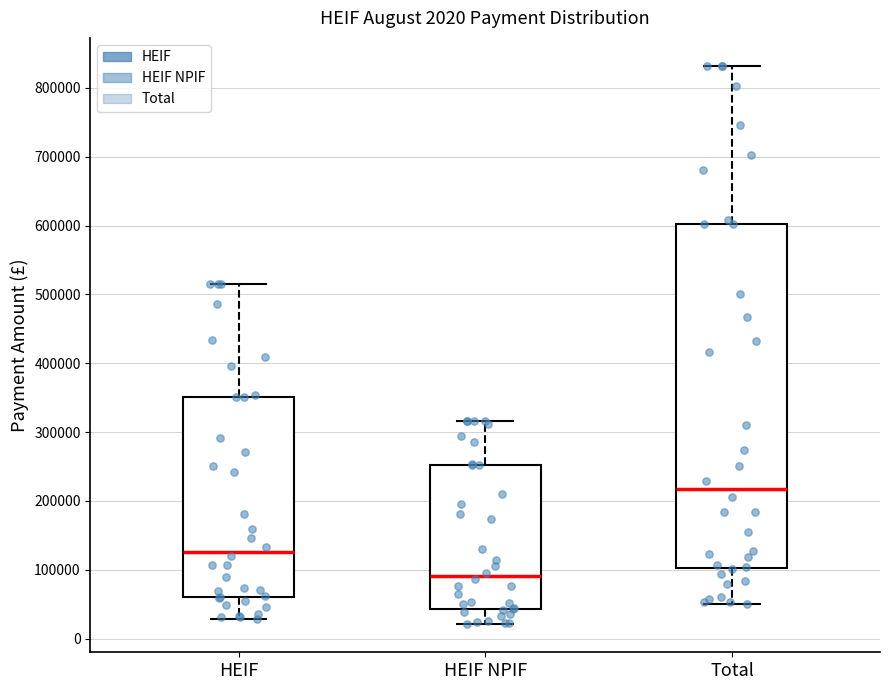

Which box has the highest median line?

Total